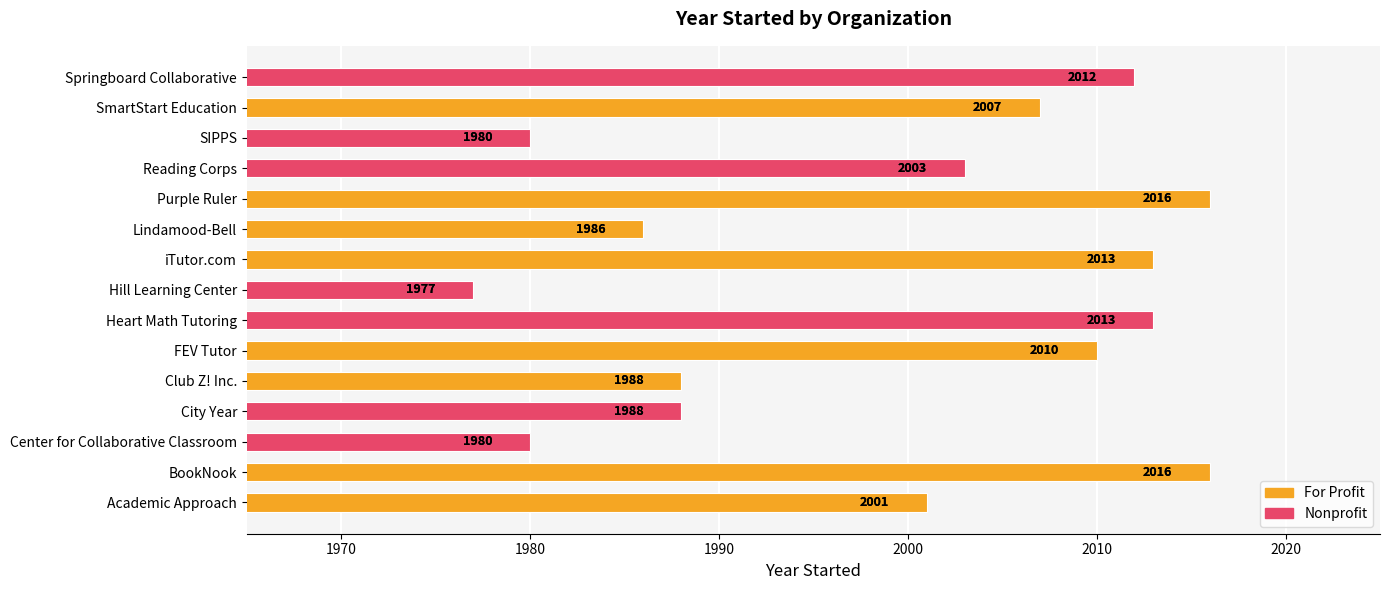

List the labels in order of value, largest first.

BookNook, Purple Ruler, Heart Math Tutoring, iTutor.com, Springboard Collaborative, FEV Tutor, SmartStart Education, Reading Corps, Academic Approach, City Year, Club Z! Inc., Lindamood-Bell, Center for Collaborative Classroom, SIPPS, Hill Learning Center